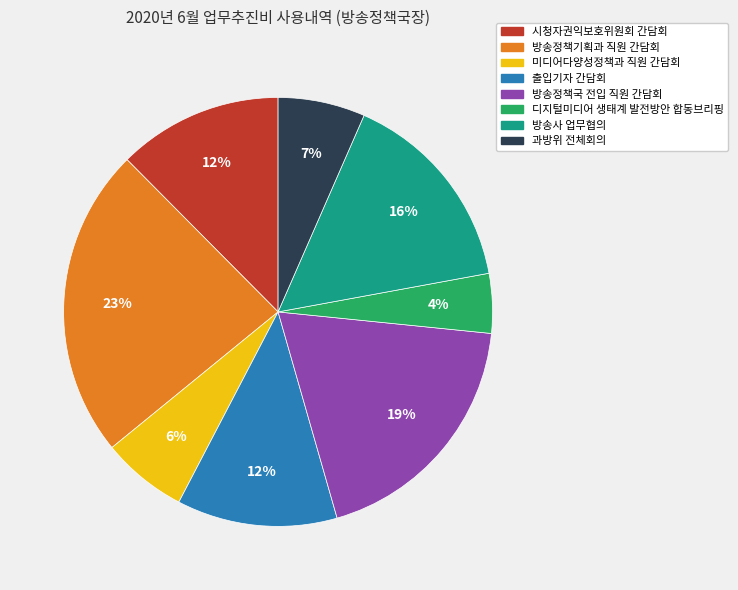

Combined, do 과방위 전체회의 and 방송사 업무협의 account for over 50%?

No